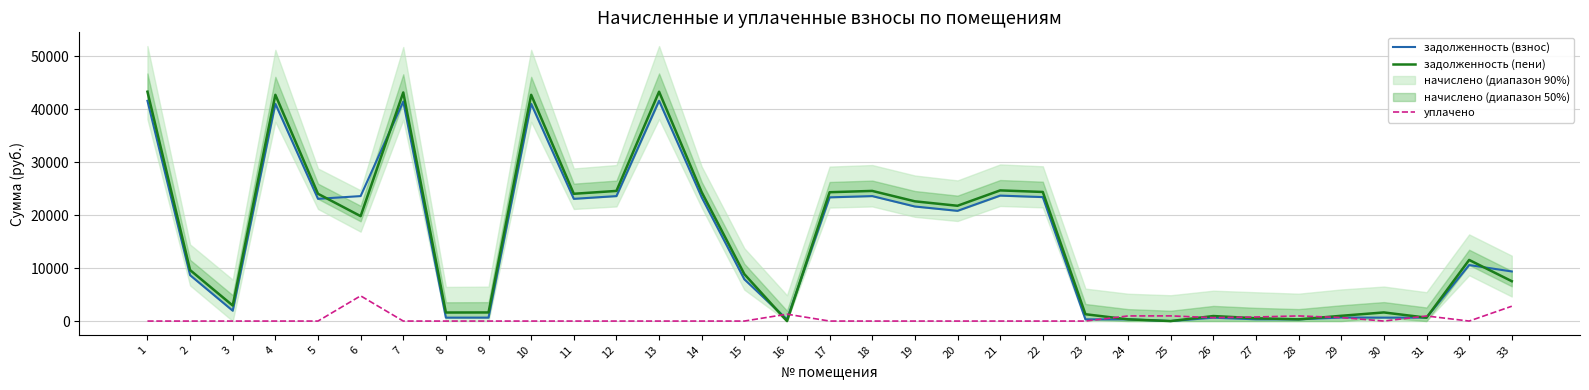

Rank the series by their maximum value, from highest to lowest.

задолженность (пени), задолженность (взнос), уплачено